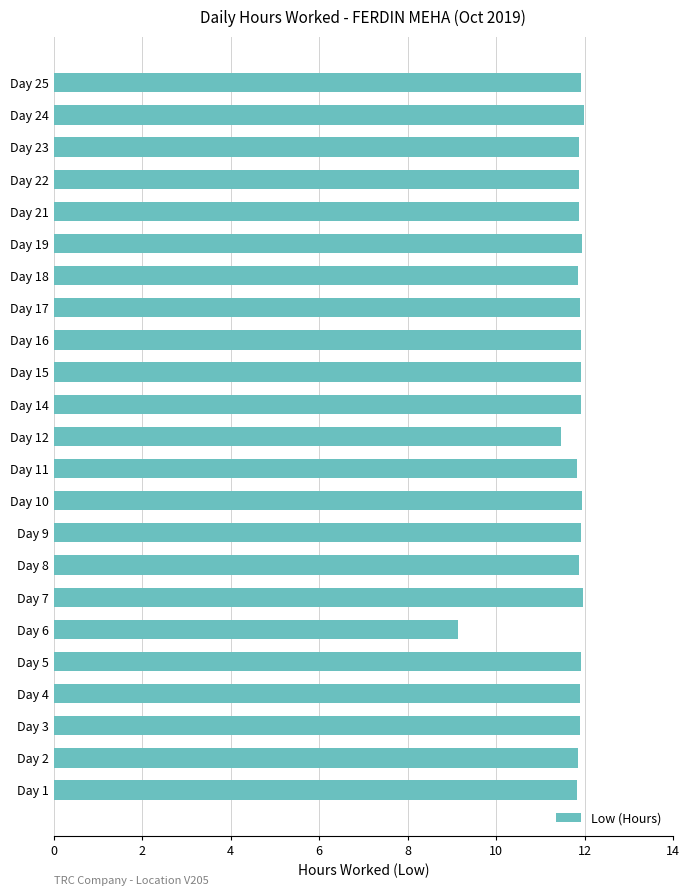

Are the bars grouped side by side (vs. stacked)?

No